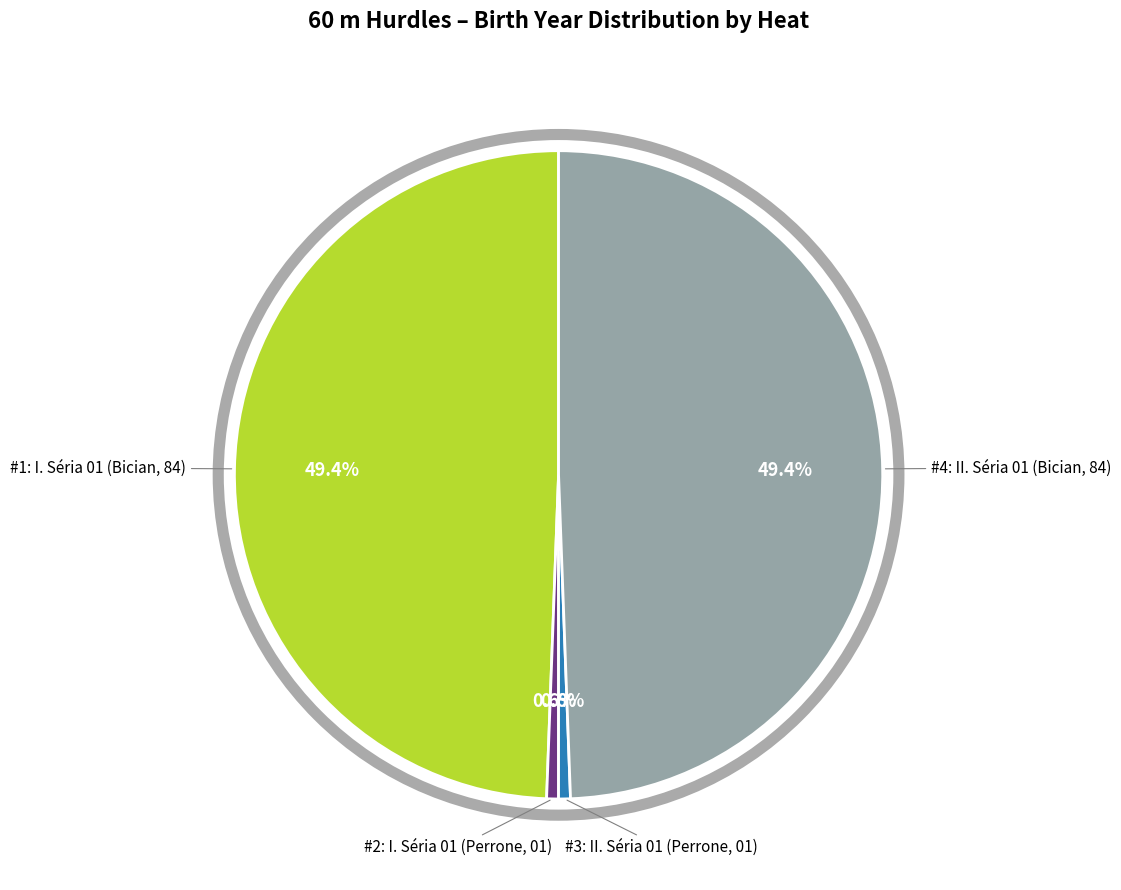

Does any single category account for the majority?

No